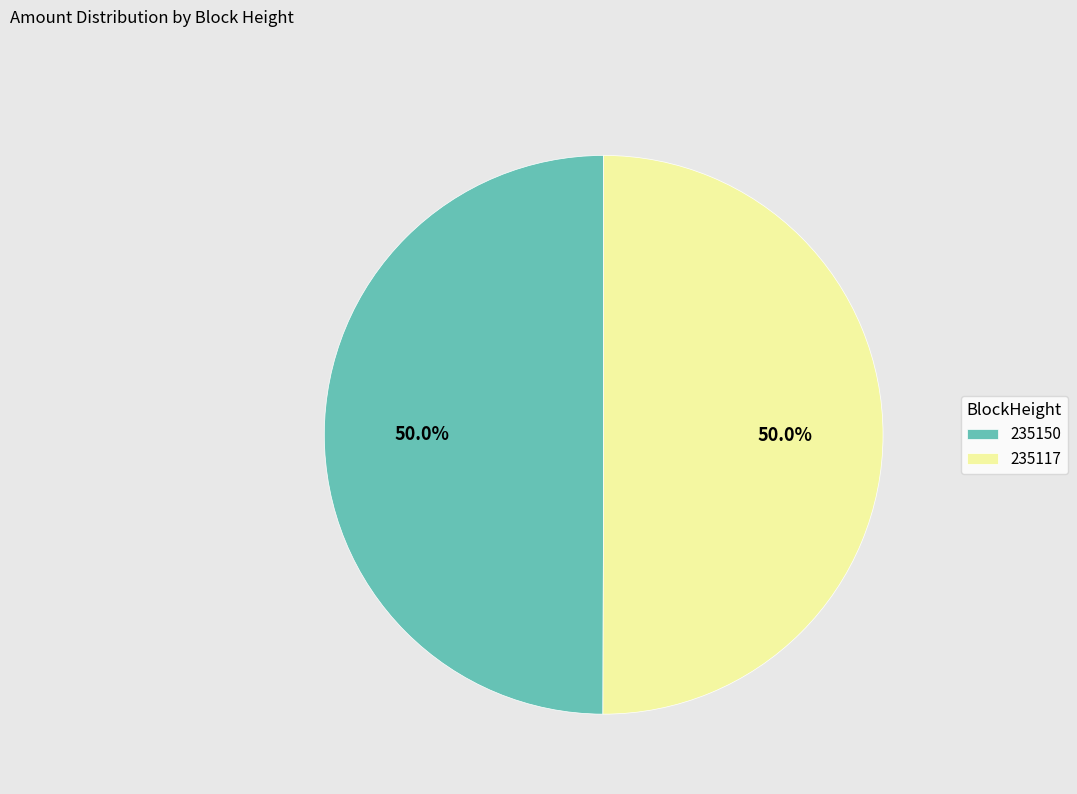

To the nearest percent, what is the difference between the 235117 and 235150 slice percentages?

0%